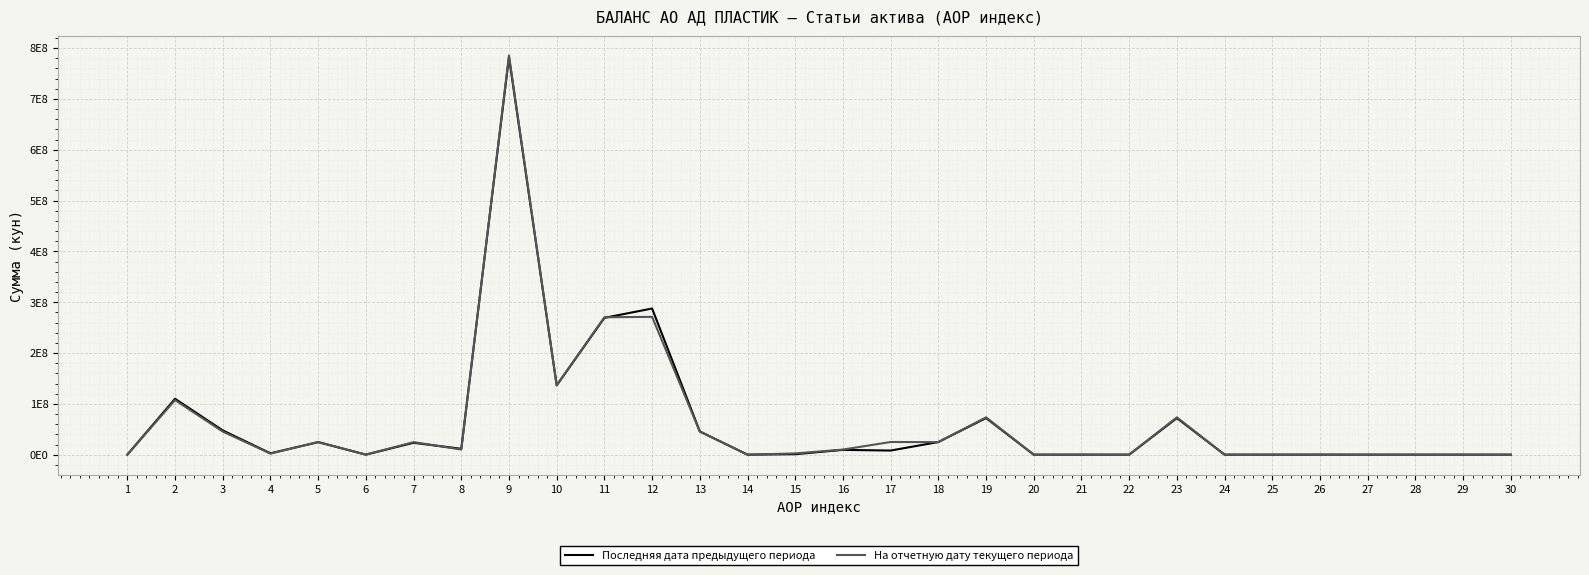

Which series has the largest total across all categories?

На отчетную дату текущего периода